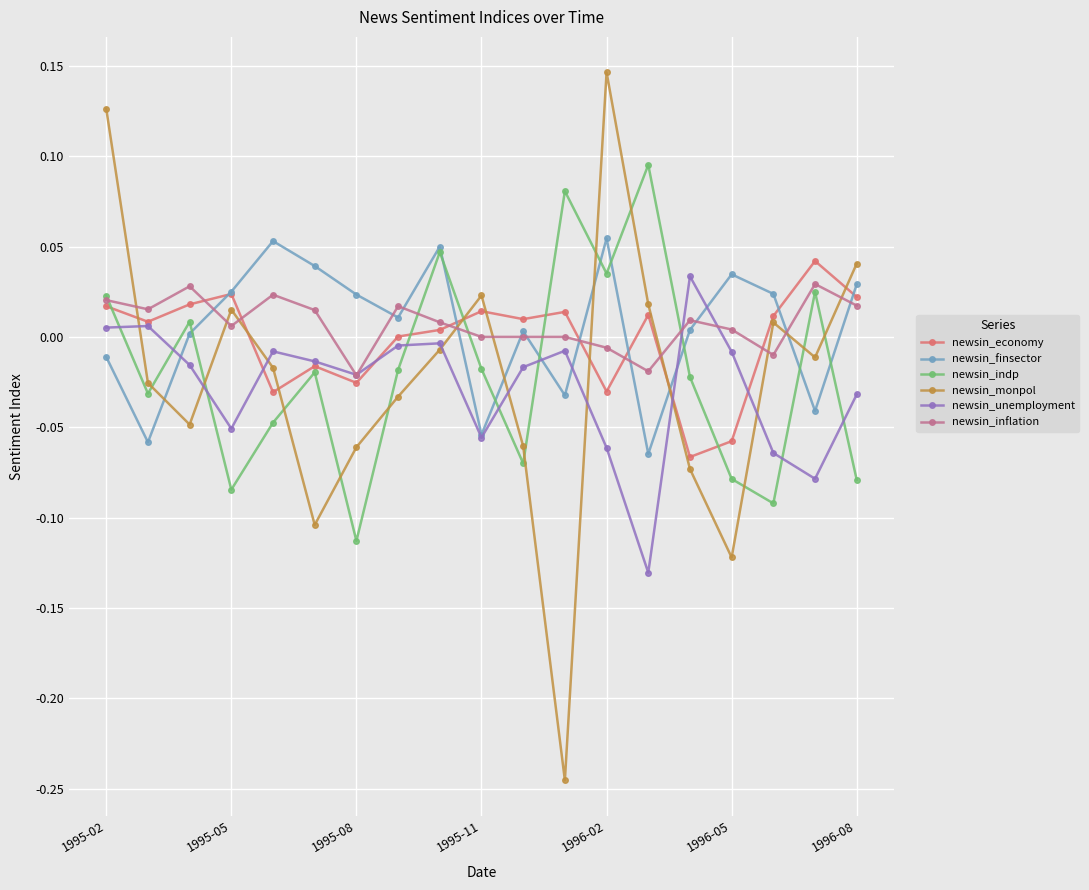

How many series are shown in this chart?

6